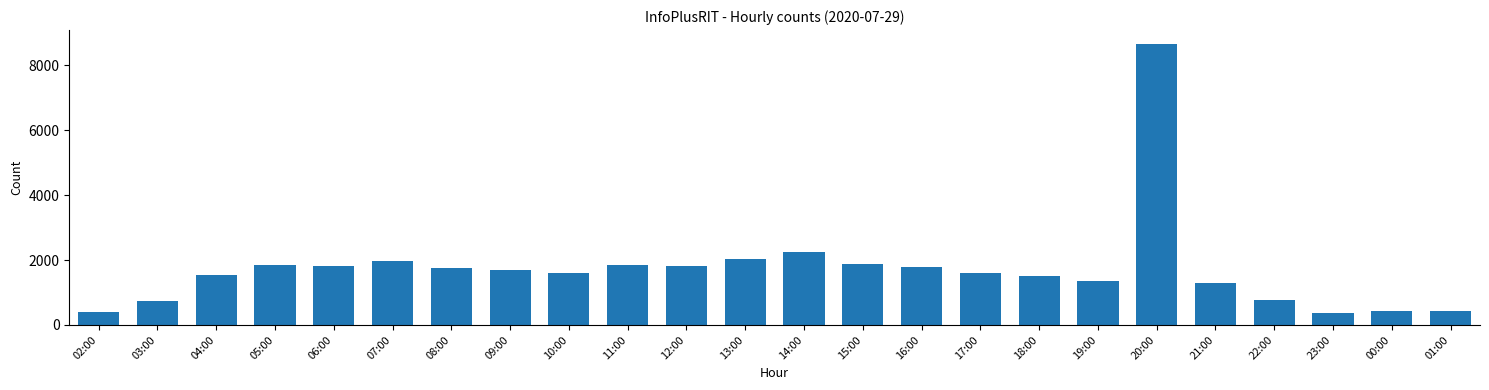

What is the label of the 17th bar from the left?

18:00